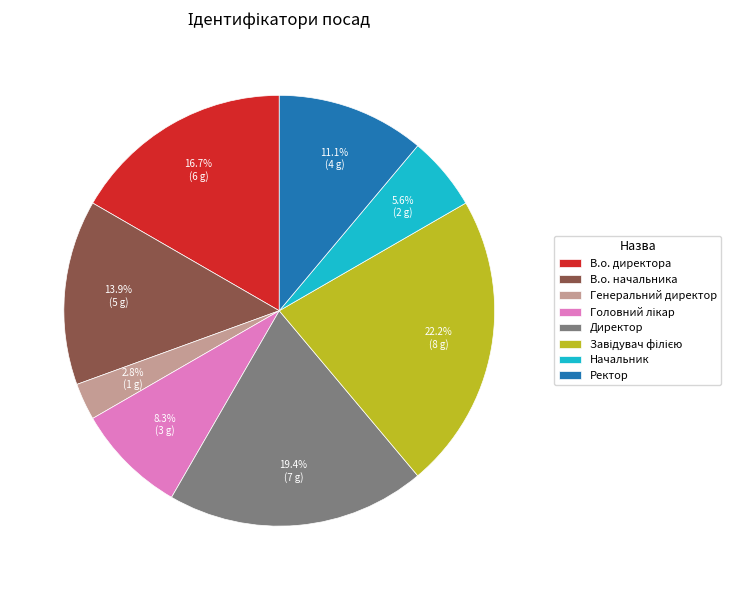

Does any single category account for the majority?

No